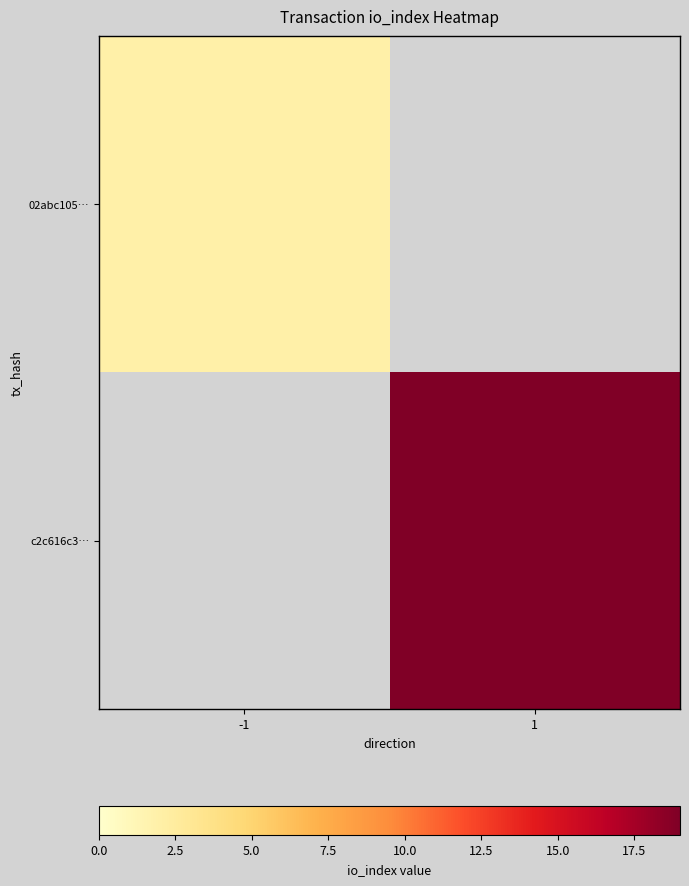

Which has a higher value, -1 or 1?

1